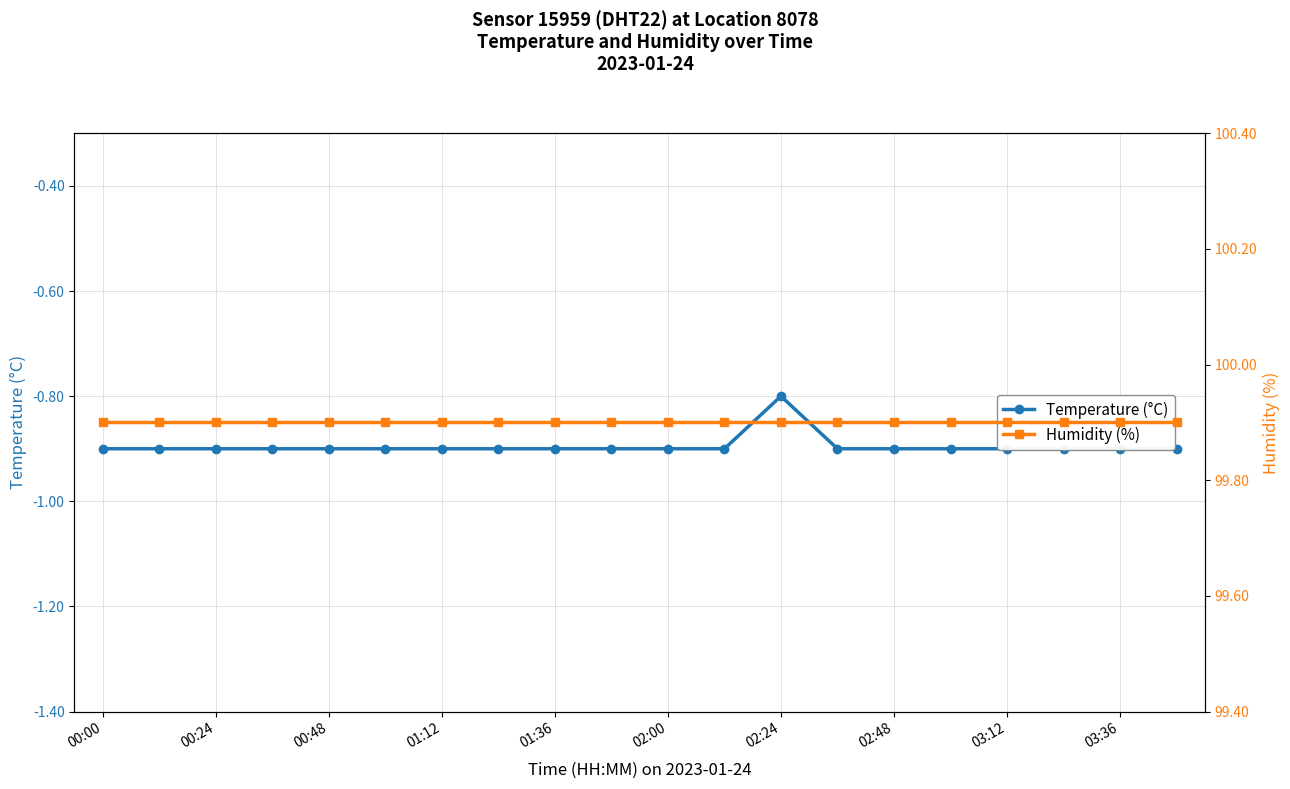

True or false: Temperature (°C) and Humidity (%) intersect in this chart.

False